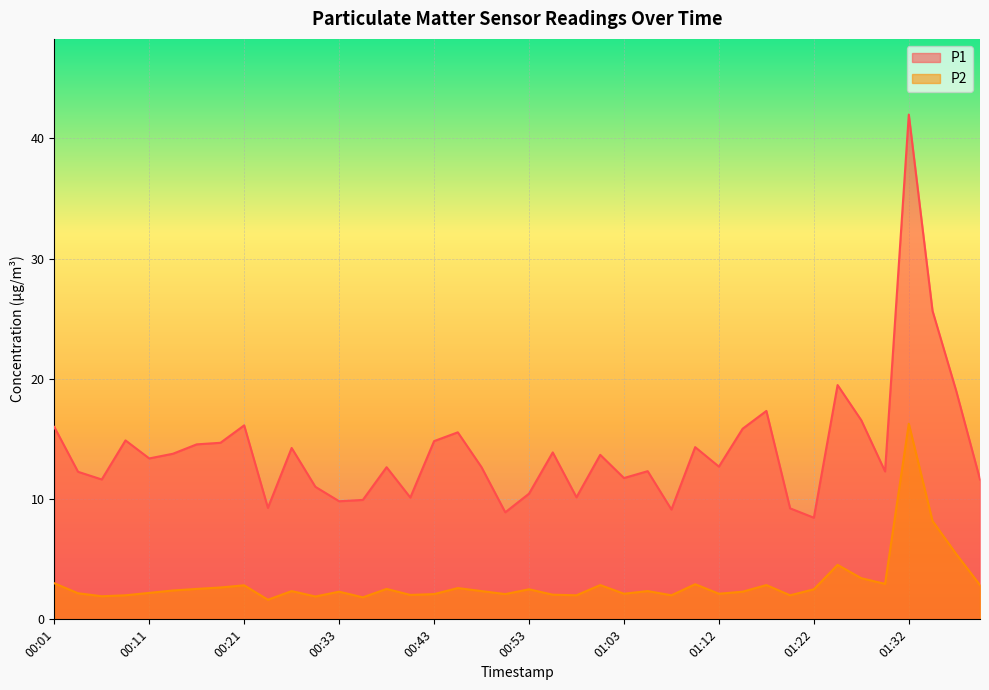

True or false: P1 has more than 0 points higher than both neighbors.

True